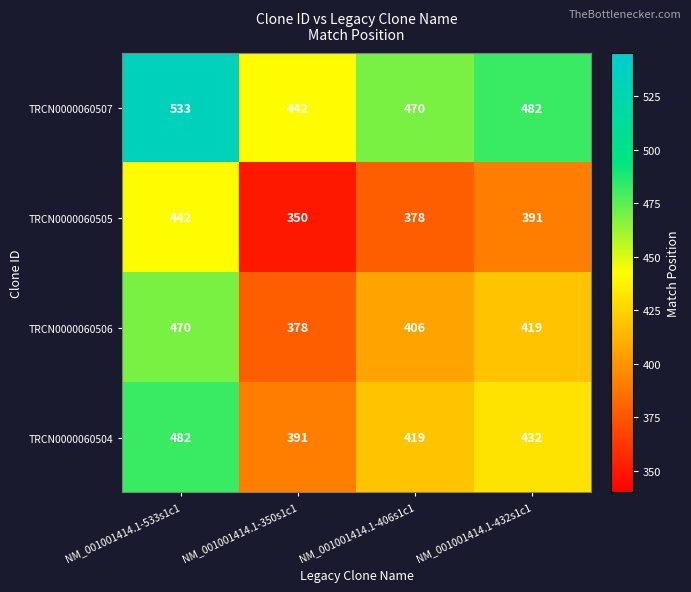

At which label is TRCN0000060507 closest to 487?

NM_001001414.1-432s1c1